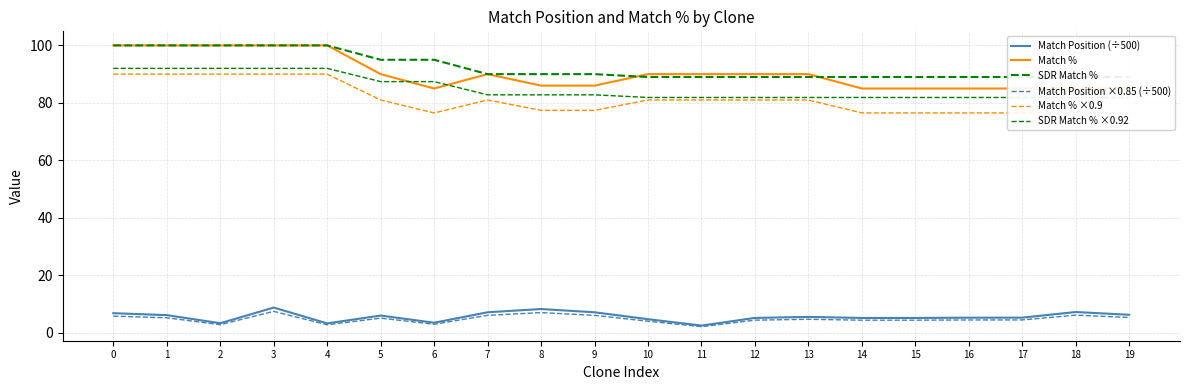

What is the value of the SDR Match % ×0.92 point at the 3rd from the left?

92.0